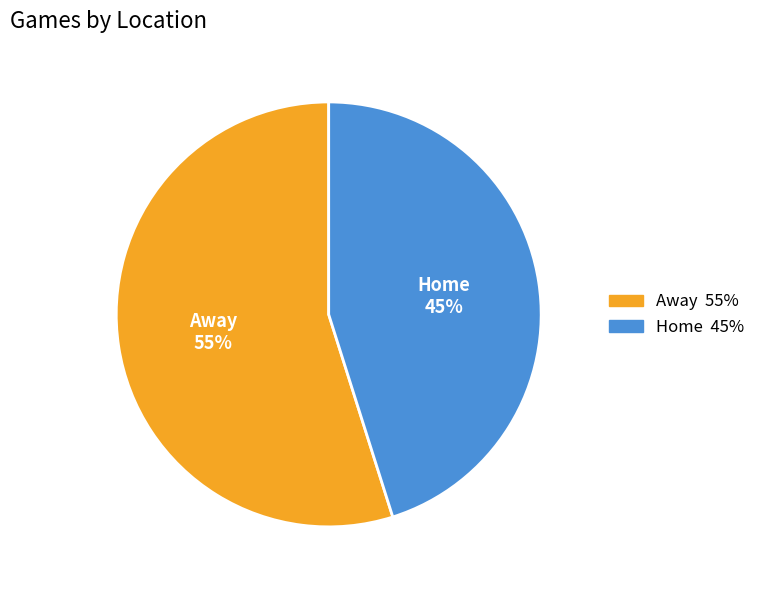

To the nearest percent, what portion does Away represent?

55%